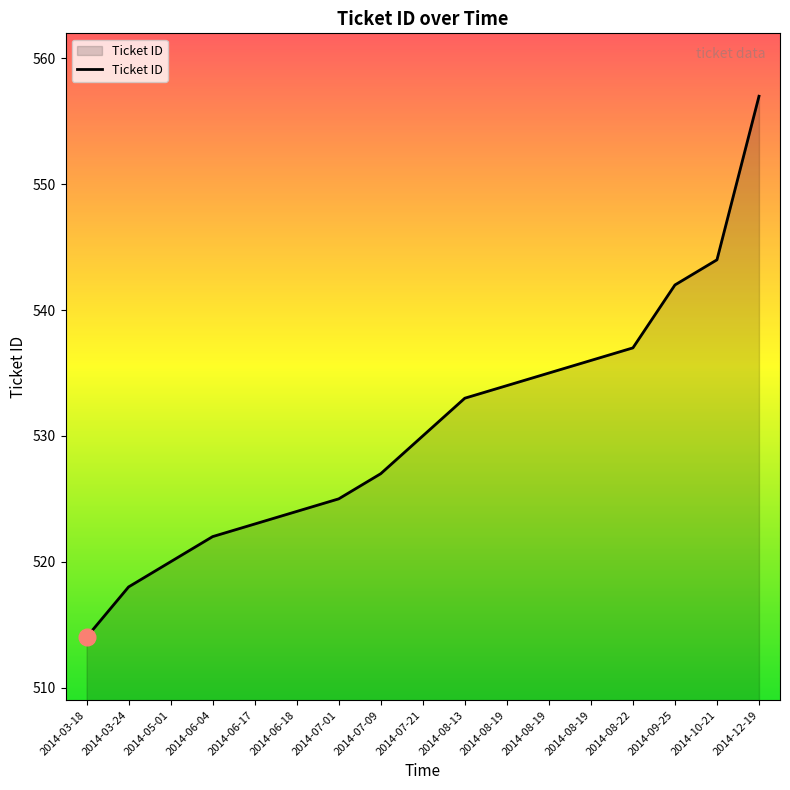

Where does the data first go above 530?

2014-08-13